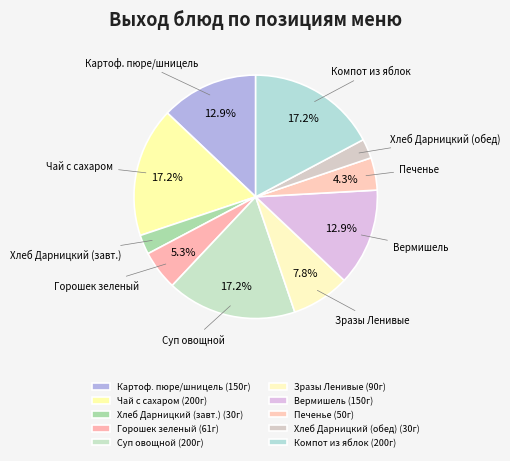

Which has a higher value, Печенье or Зразы Ленивые?

Зразы Ленивые